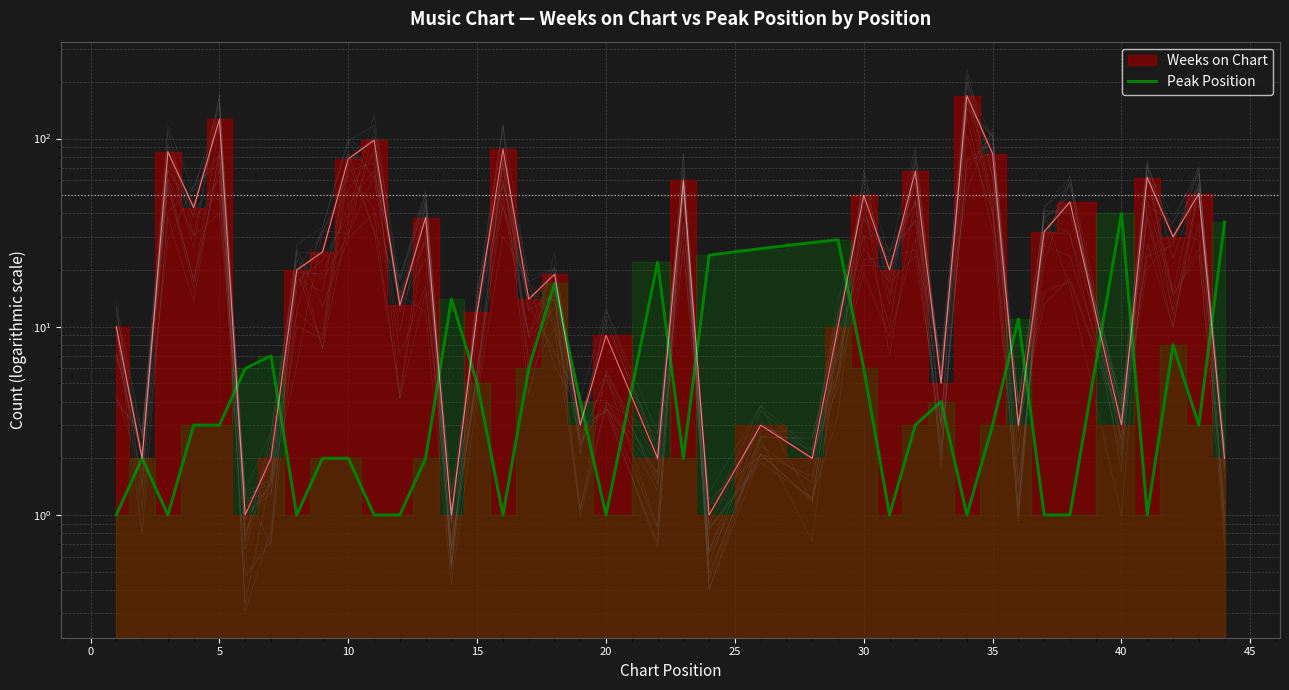

Is it true that the value at 21 is 1?

False